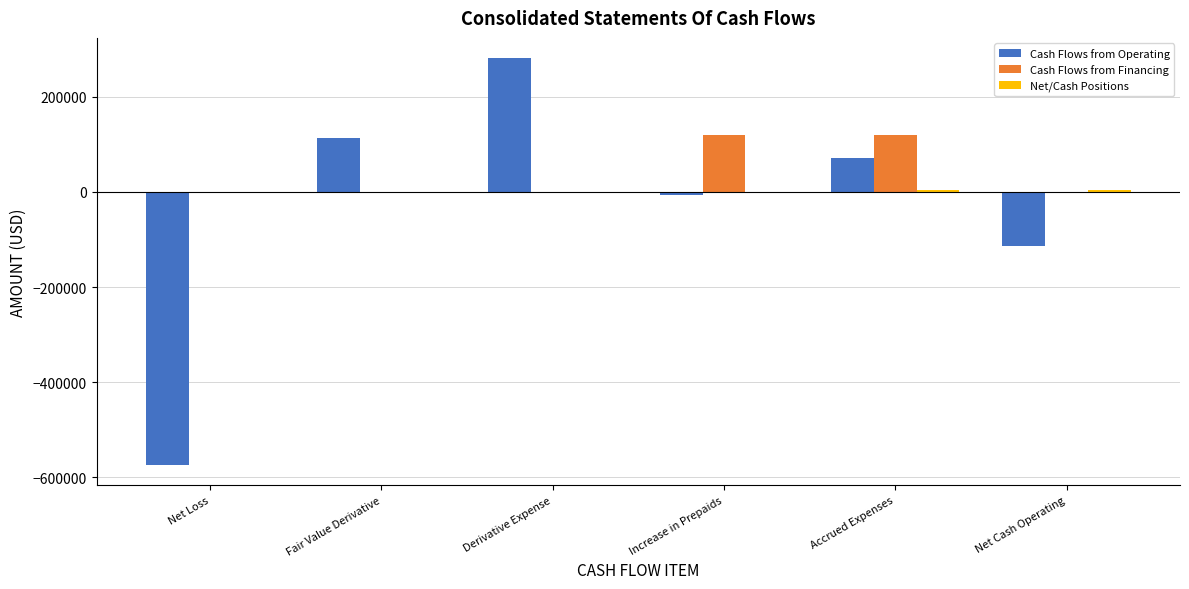

The value of Cash Flows from Operating at Net Loss is -573494. True or false?

True